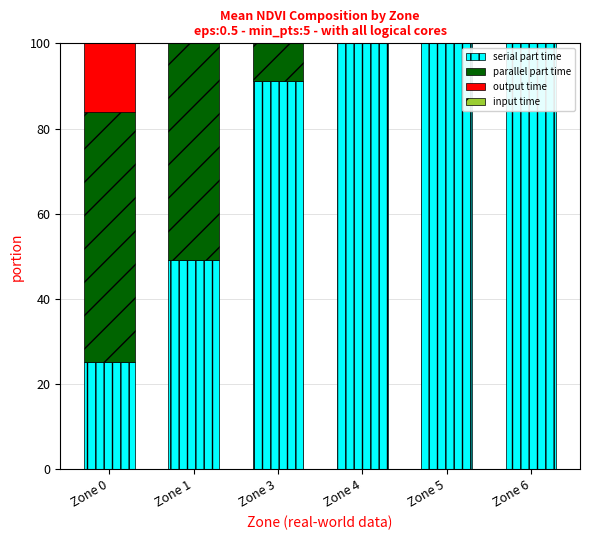

What is the total value across all series at Zone 0?

100.0